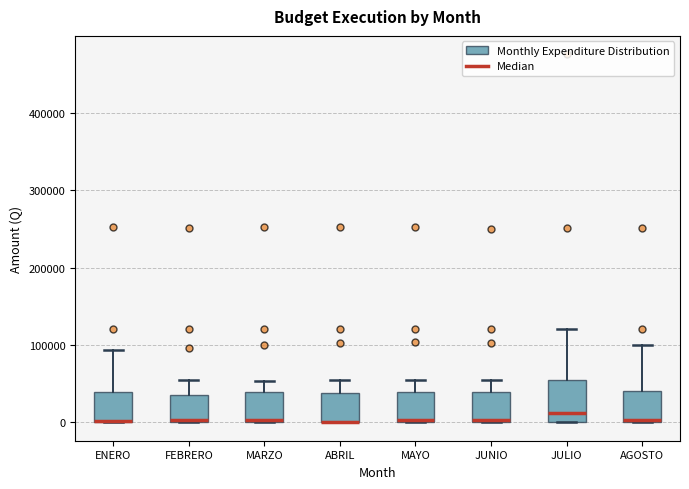

Reading left to right, read every box against the y-axis: the position of its median line, the range the box covers, and the ends of its whiskers. The values are not printed on the chart, so give them approximately, as read against the axis.

ENERO: median 0 (drawn on the box's lower edge), box 0 to 40000, whiskers 0 to 90000
FEBRERO: median 0, box 0 to 40000, whiskers 0 to 50000
MARZO: median 0, box 0 to 40000, whiskers 0 to 50000
ABRIL: median 0 (drawn on the box's lower edge), box 0 to 40000, whiskers 0 to 60000
MAYO: median 0, box 0 to 40000, whiskers 0 to 60000
JUNIO: median 0, box 0 to 40000, whiskers 0 to 60000
JULIO: median 10000, box 0 to 50000, whiskers 0 to 120000
AGOSTO: median 0, box 0 to 40000, whiskers 0 to 100000